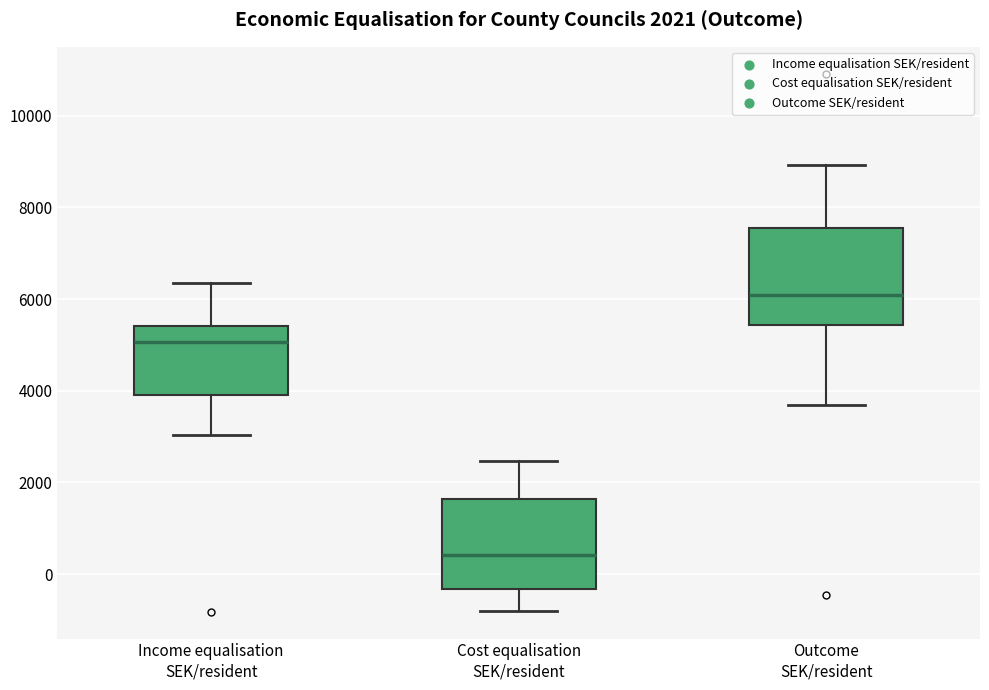

Which box's median line is the lowest?

Cost equalisation SEK/resident